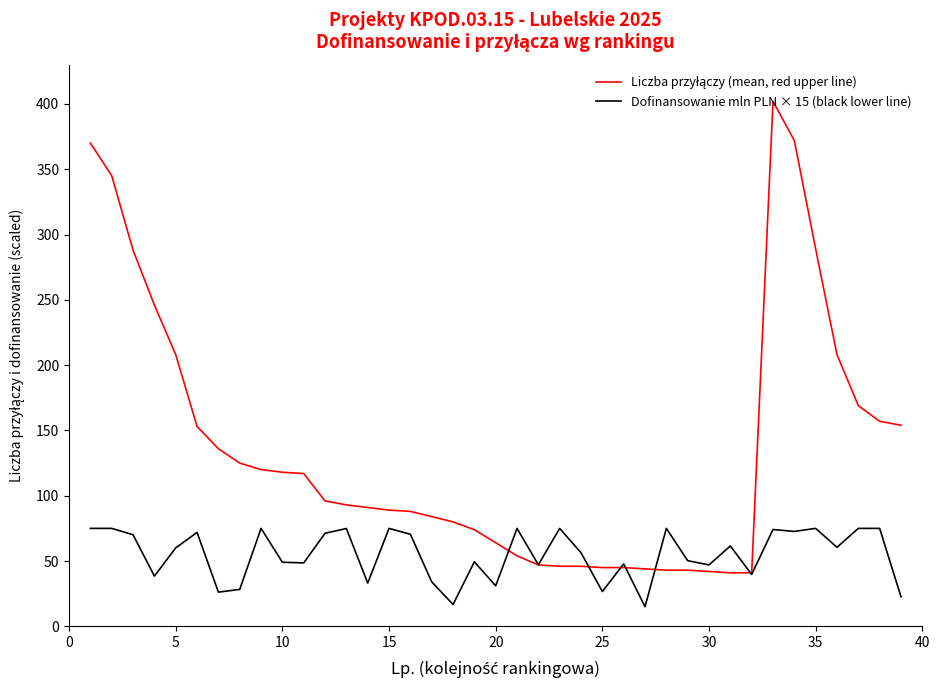

What is the smallest value displayed?

15.0